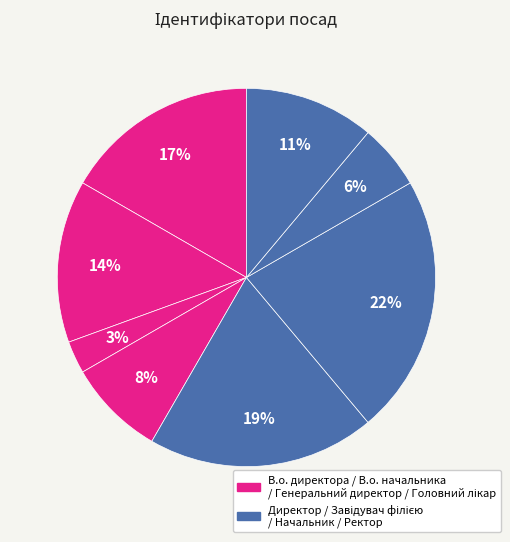

Count the number of slices in the pie.

8